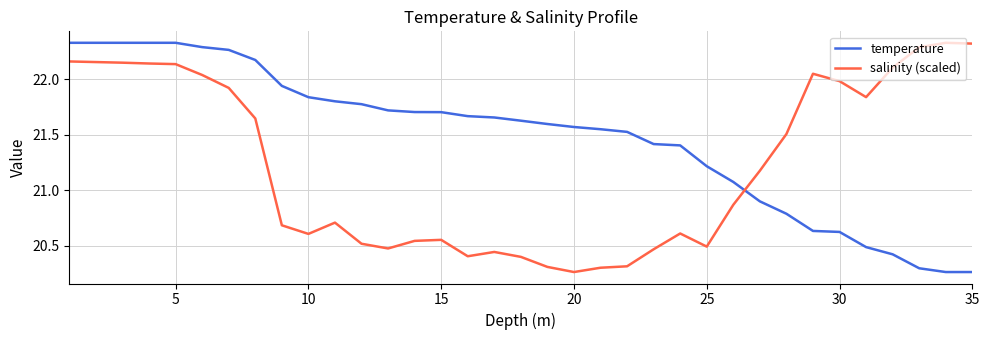

Which series has the largest total across all categories?

temperature